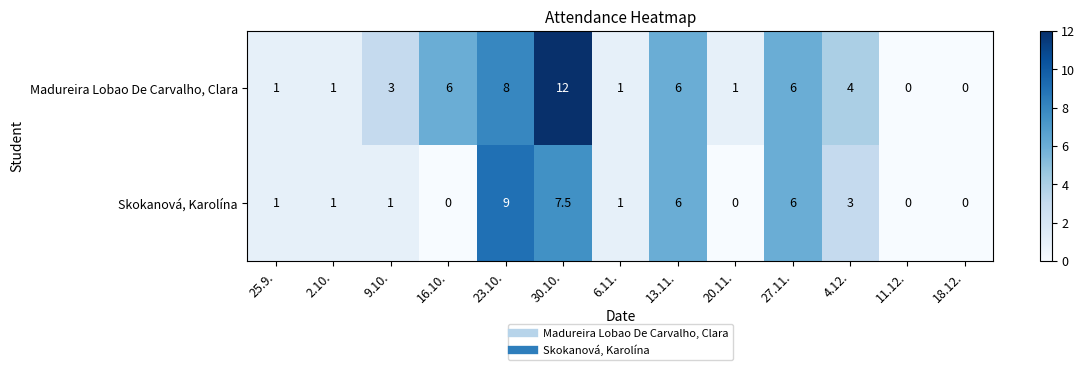

List the series in order of their overall mean, lowest first.

Skokanová, Karolína, Madureira Lobao De Carvalho, Clara